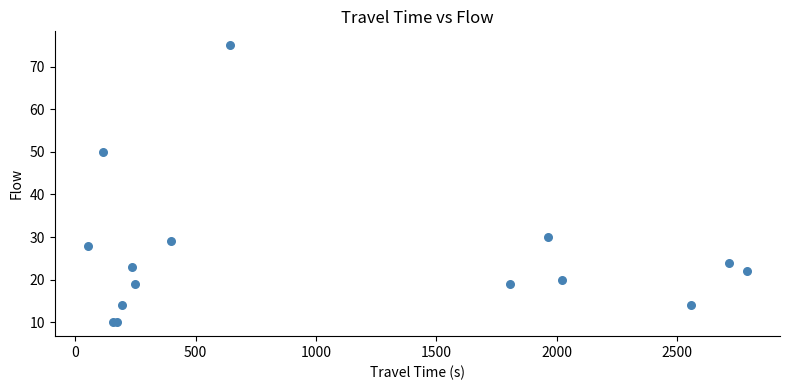

What Y value in the scatter plot is closest to 42?

50